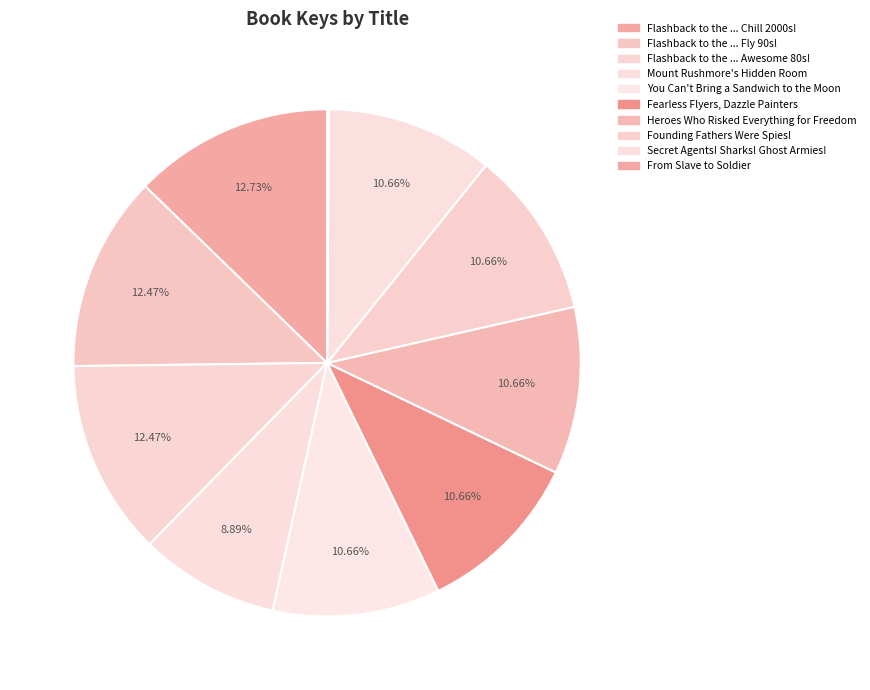

What is the largest slice in the pie chart?

Flashback to the ... Chill 2000s!